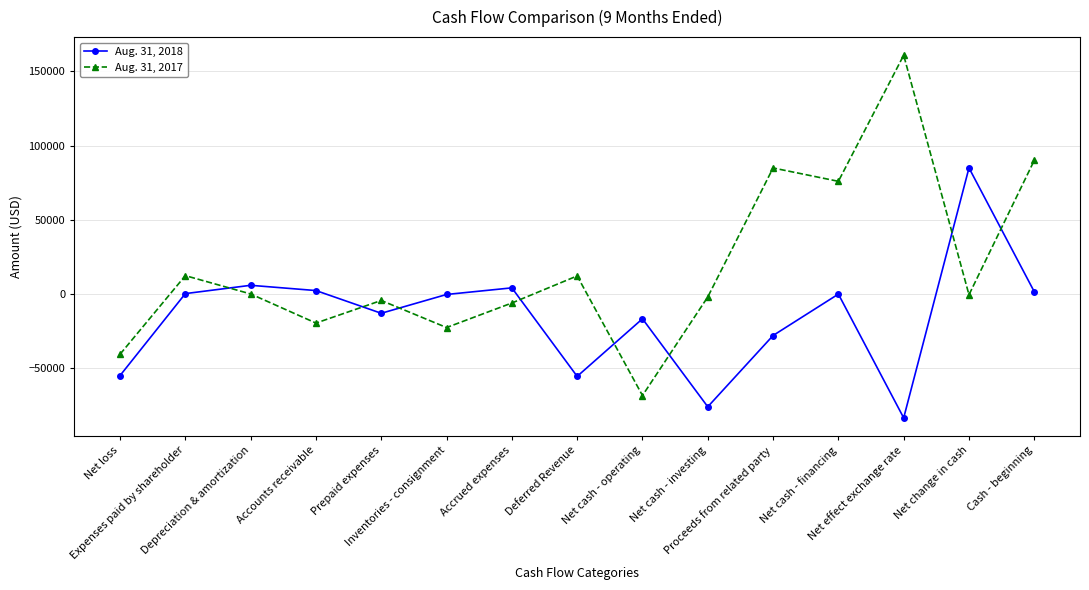

What is the lowest value of the Aug. 31, 2017 series?

-68350